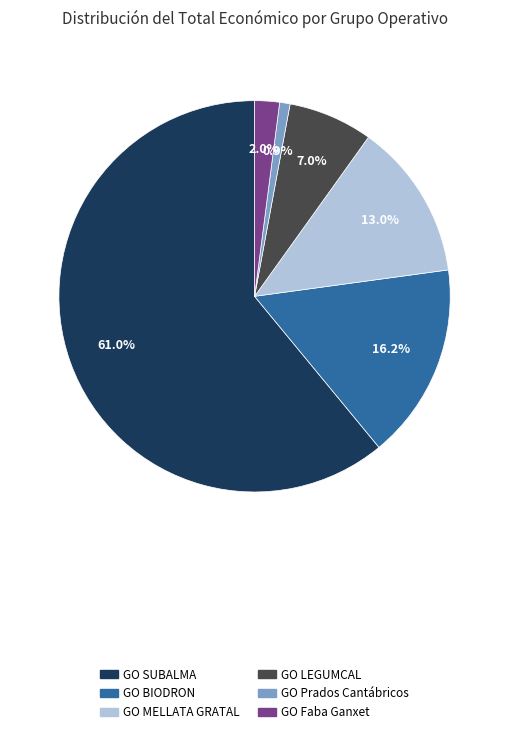

Does GO BIODRON account for over 50% of the chart?

No